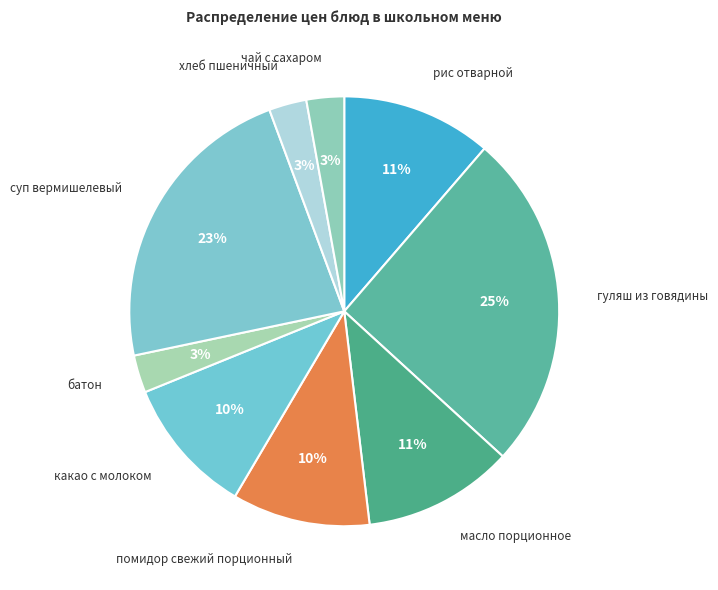

To the nearest percent, what percentage of the pie is какао с молоком?

10%